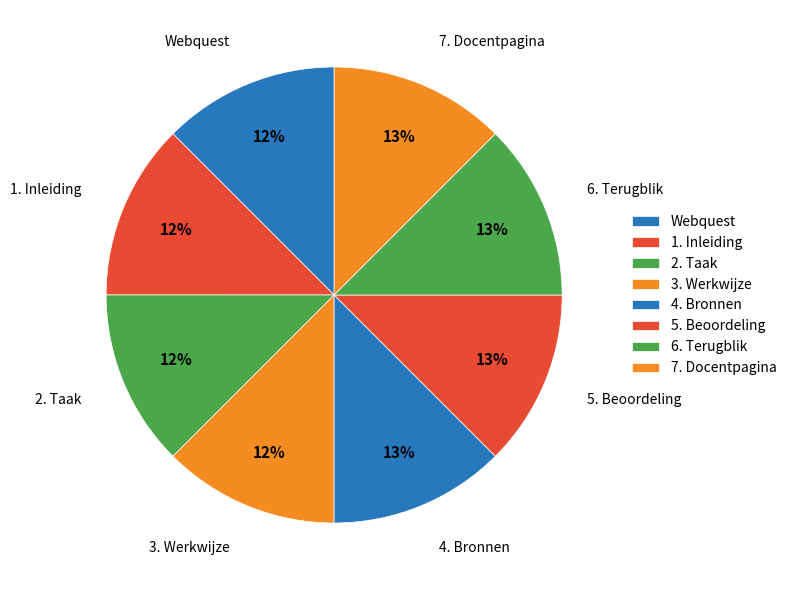

What is the ratio of the value at 4. Bronnen to the value at Webquest?

1.0